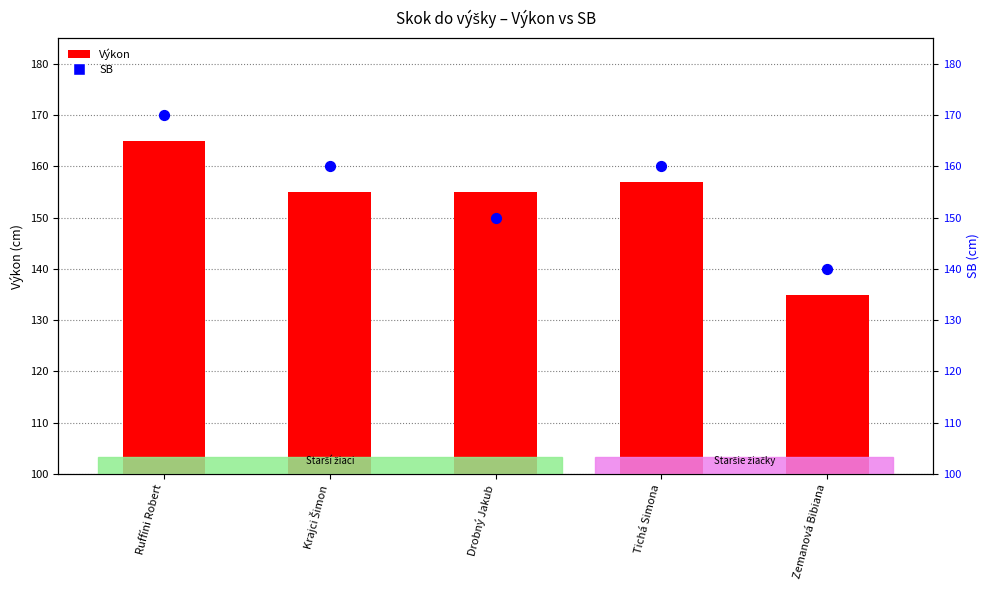

Is the value of SB at Ruffíni Robert greater than the value of Výkon at Zemanová Bibiana?

Yes